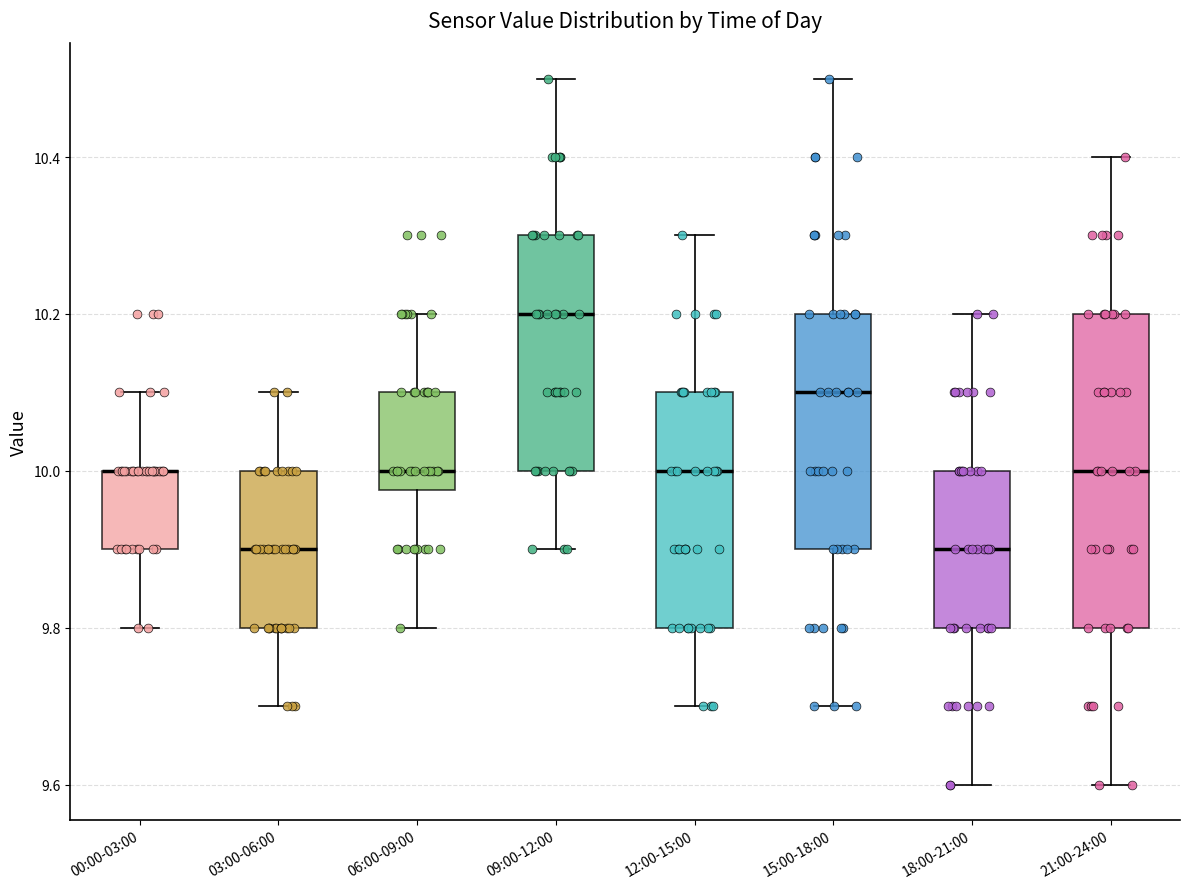

Reading left to right, read every box against the y-axis: the position of its median line, the range the box covers, and the ends of its whiskers. The values are not printed on the chart, so give them approximately, as read against the axis.

00:00-03:00: median 10.00 (drawn on the box's upper edge), box 9.90 to 10.00, whiskers 9.80 to 10.10
03:00-06:00: median 9.90, box 9.80 to 10.00, whiskers 9.70 to 10.10
06:00-09:00: median 10.00, box 9.98 to 10.10, whiskers 9.80 to 10.20
09:00-12:00: median 10.20, box 10.00 to 10.30, whiskers 9.90 to 10.50
12:00-15:00: median 10.00, box 9.80 to 10.10, whiskers 9.70 to 10.30
15:00-18:00: median 10.10, box 9.90 to 10.20, whiskers 9.70 to 10.50
18:00-21:00: median 9.90, box 9.80 to 10.00, whiskers 9.60 to 10.20
21:00-24:00: median 10.00, box 9.80 to 10.20, whiskers 9.60 to 10.40